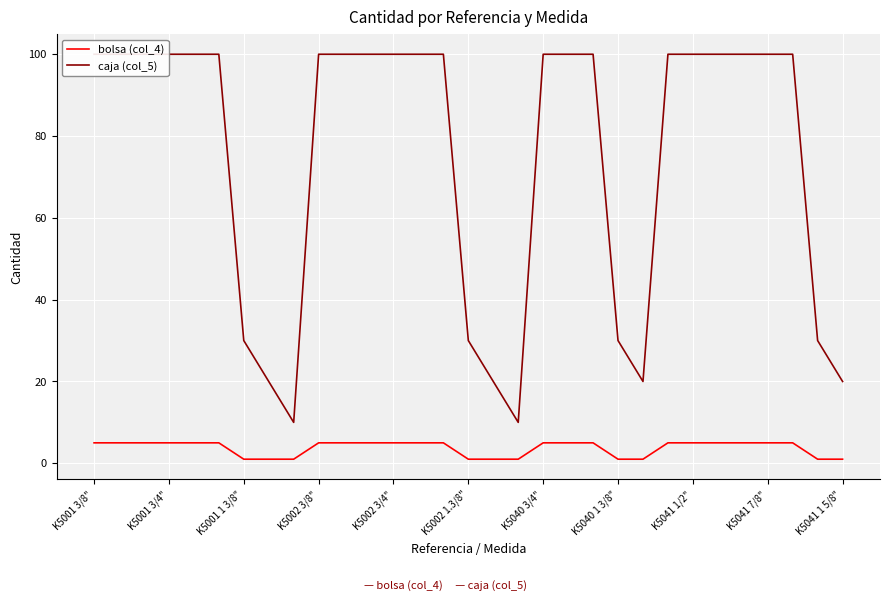

How many data points in bolsa (col_4) are less than 5?

10